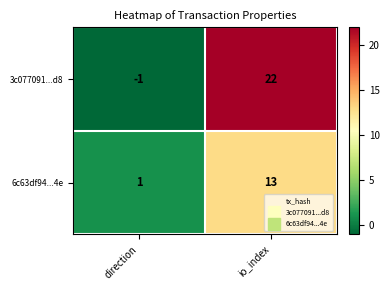

Which series has the largest range (max minus min)?

3c077091...d8